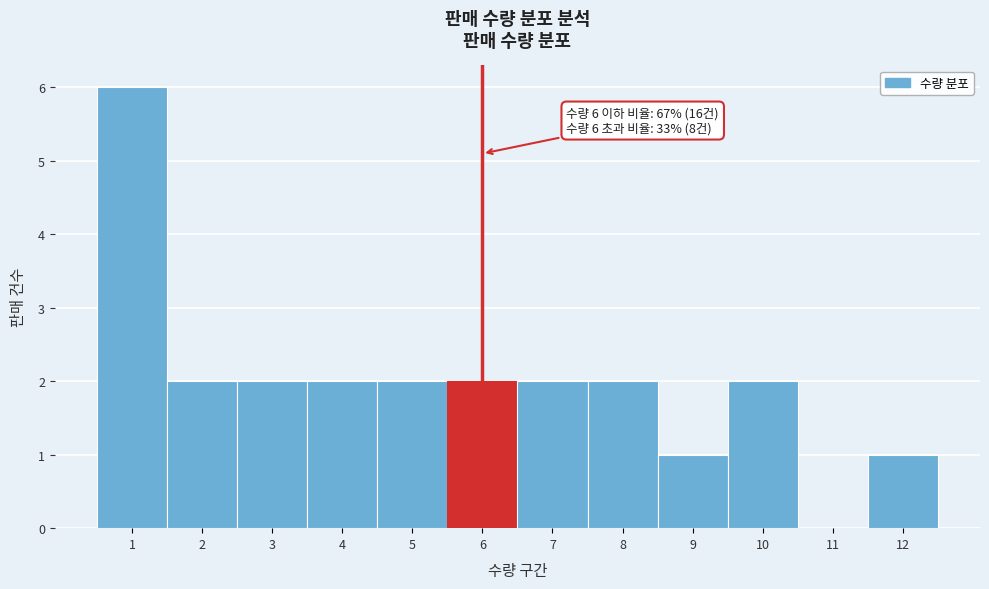

Over which range of the x-axis is the bar tallest?

0.5 to 1.5